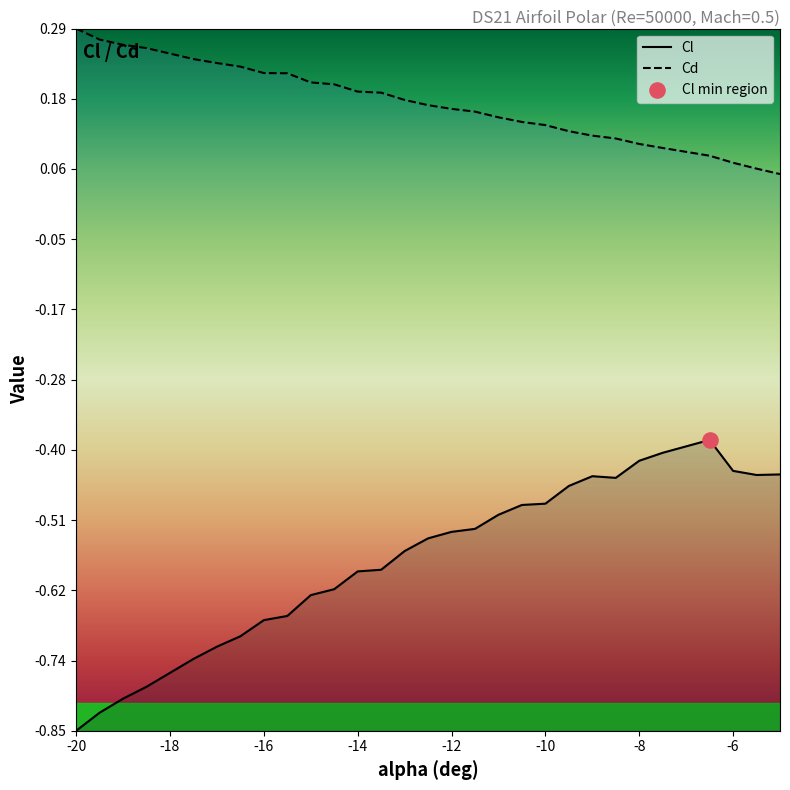

Which series contains the lowest Y value?

Cl